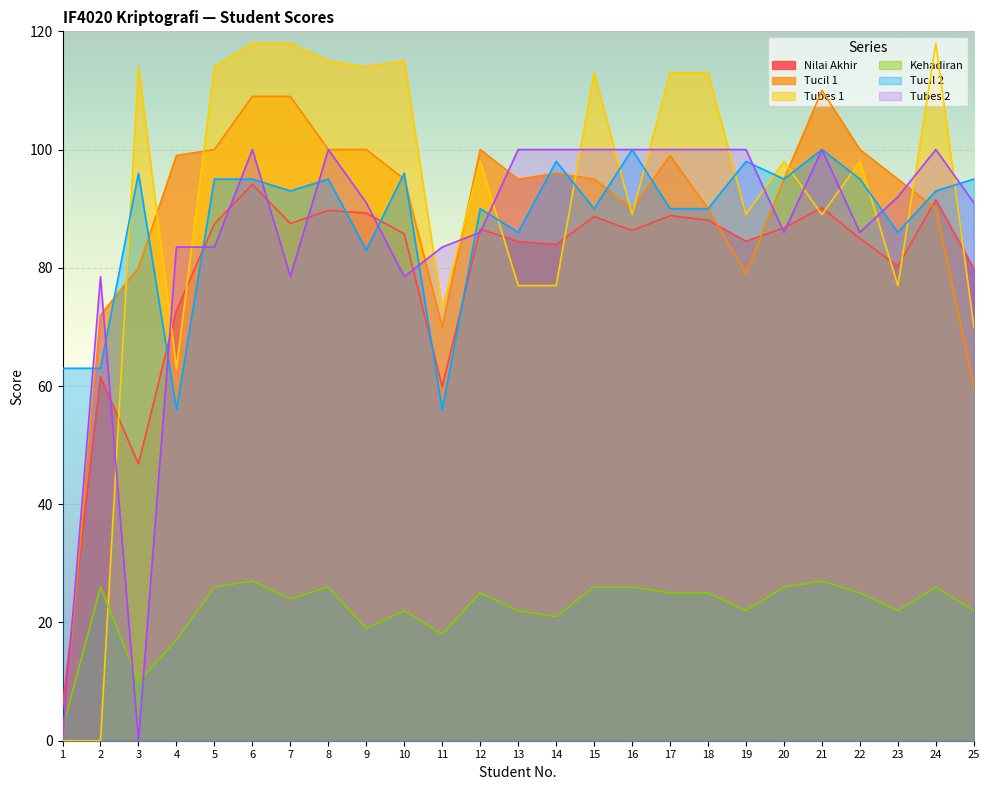

Which series has the largest total across all categories?

Tubes 1